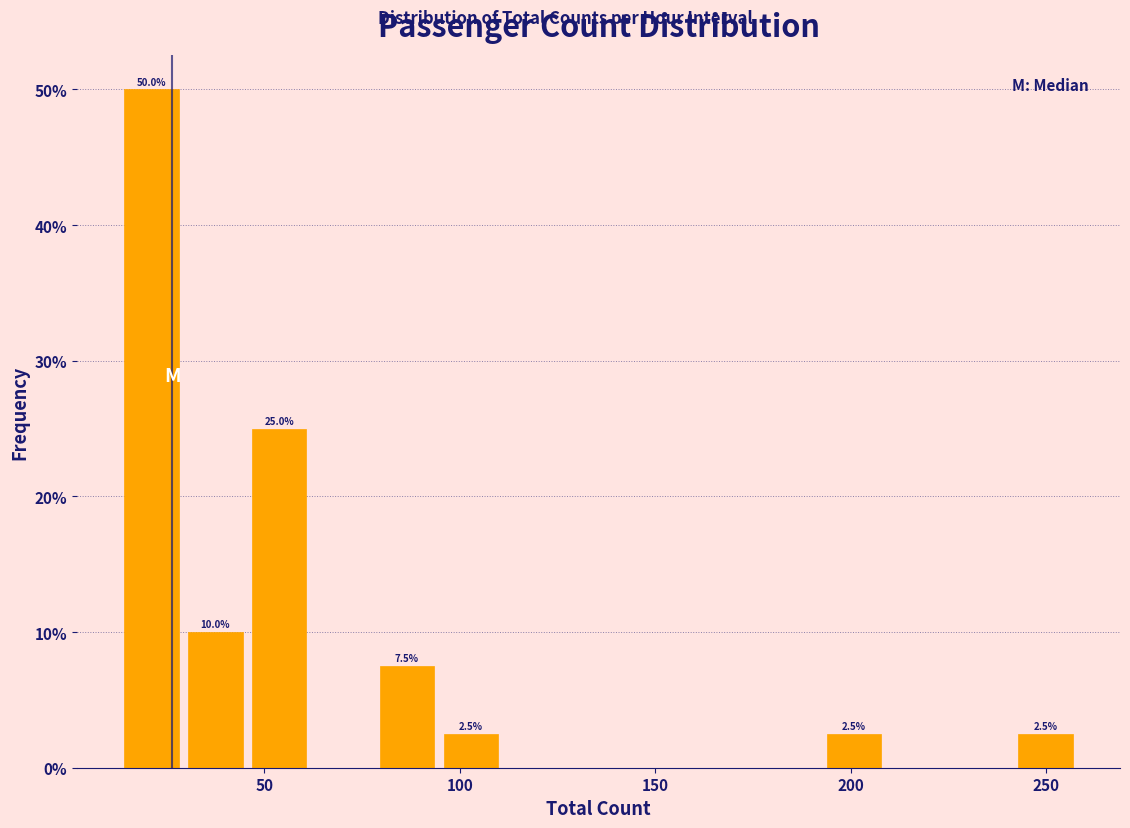

Around what value on the x-axis is the tallest bar? Give the approximate position of its centre, as read against the axis.

20